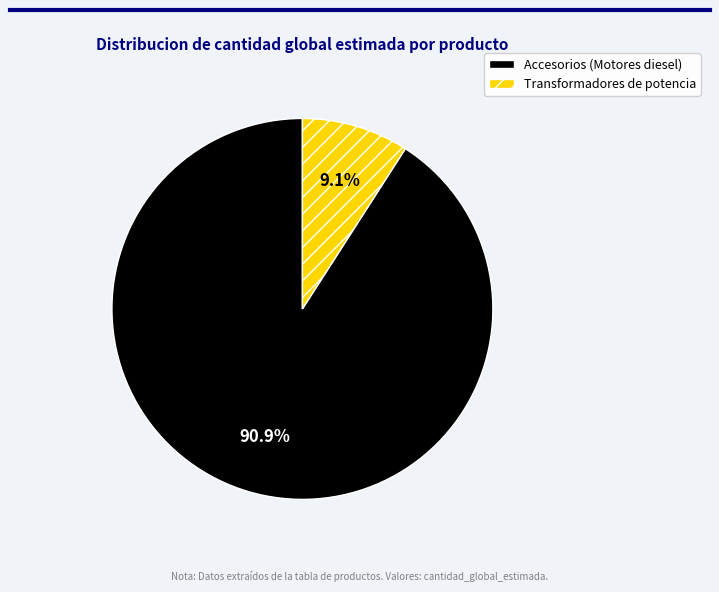

Does any single category account for the majority?

Yes